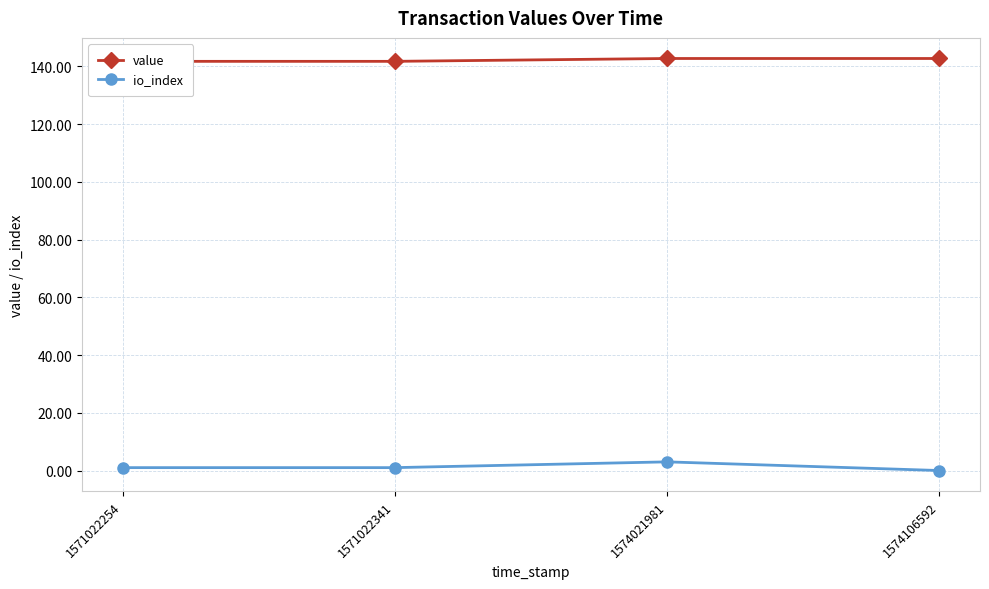

Reading right to left, extract all data points from this chart.

value: 142.8	142.8	141.8	141.8
io_index: 0.0	3.0	1.0	1.0